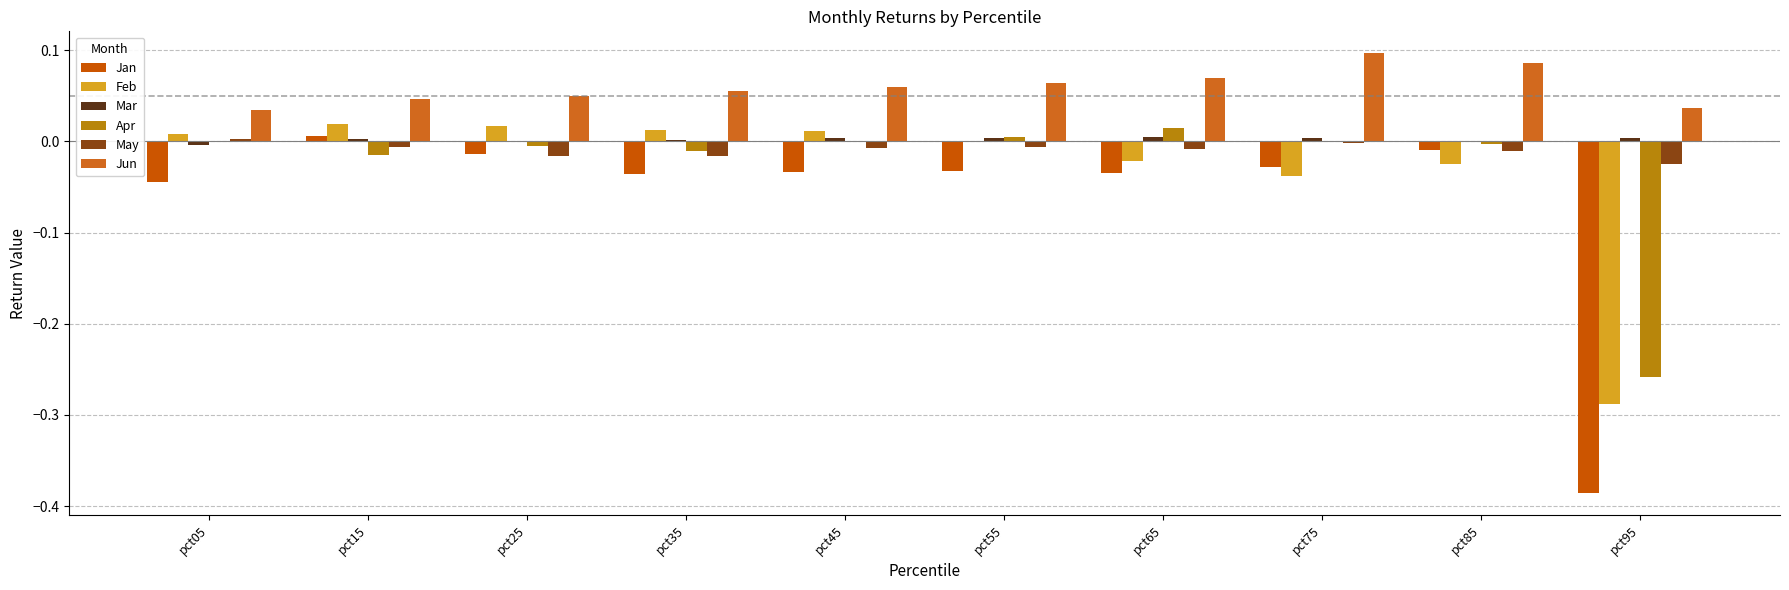

How many categories are shown in the chart?

10